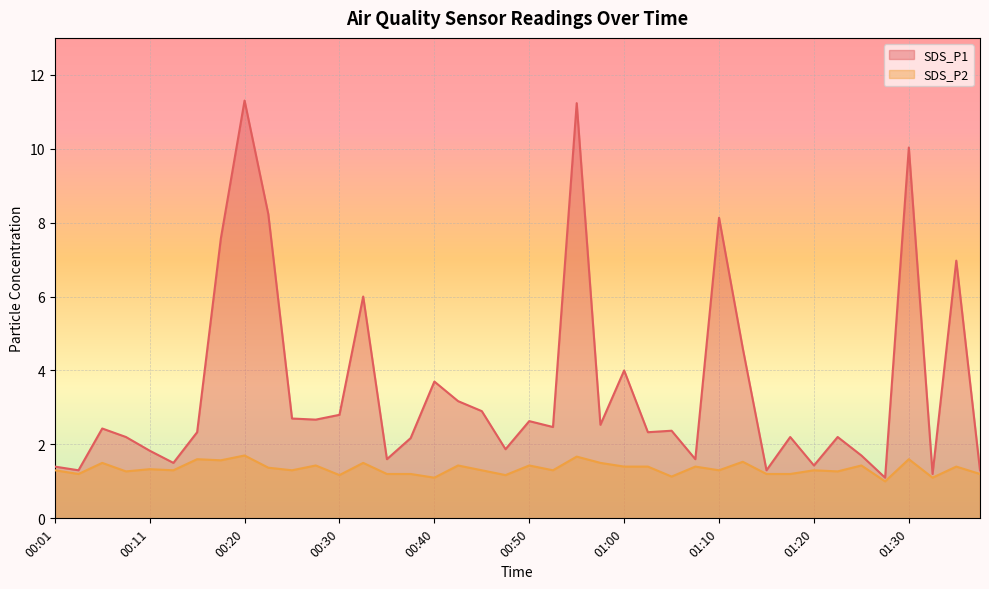

What is the approximate value of SDS_P1 at 00:48?

1.9